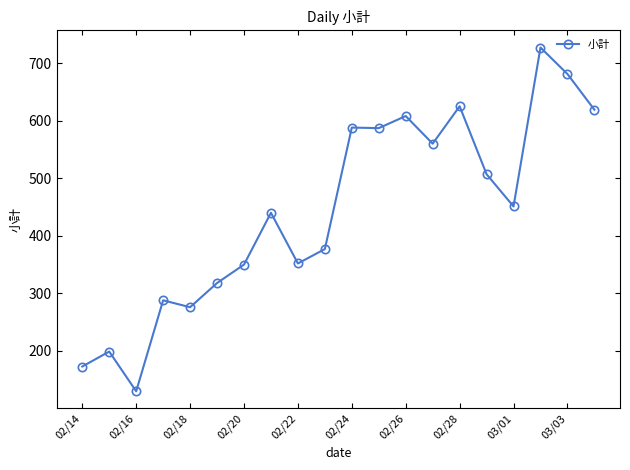

What is the value of the 1st point from the left?

173